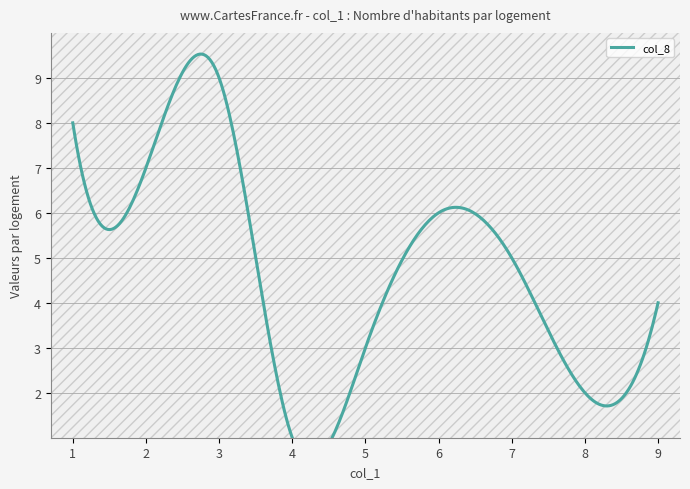

Count the col_6 values in the range 3 to 7.

5